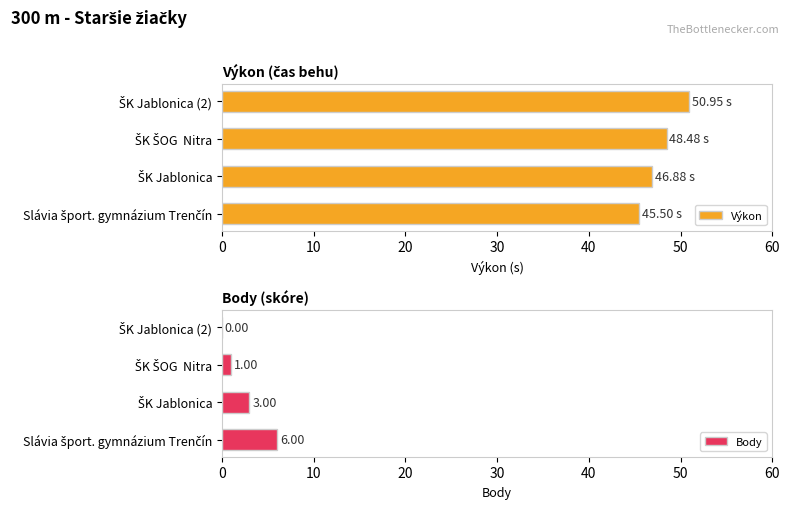

At how many categories does at least one series exceed 43?

4